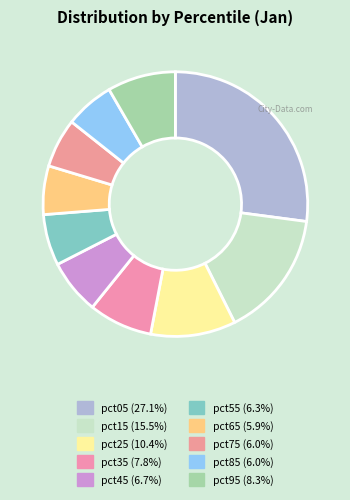

To the nearest percent, what is the combined percentage of pct85 and pct25?

16%